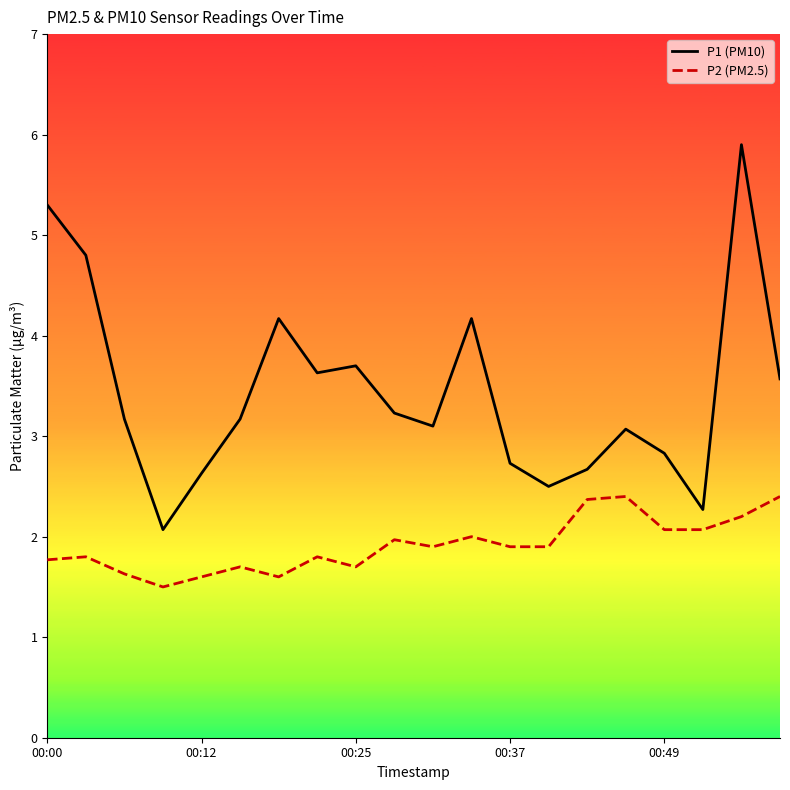

Which series has the largest total across all categories?

P1 (PM10)